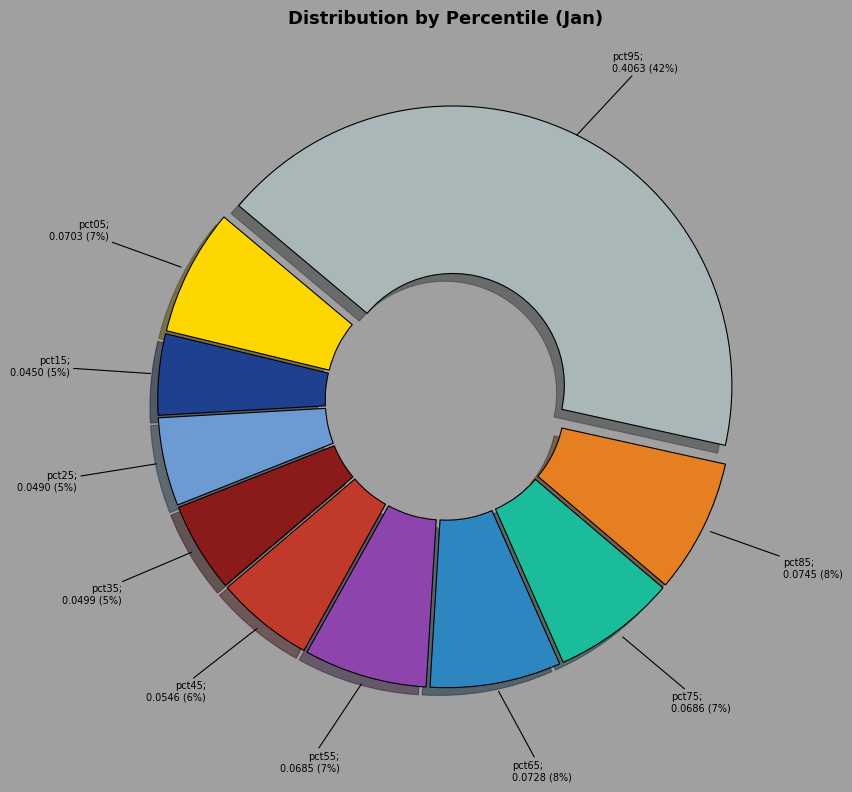

Count the number of slices in the pie.

10